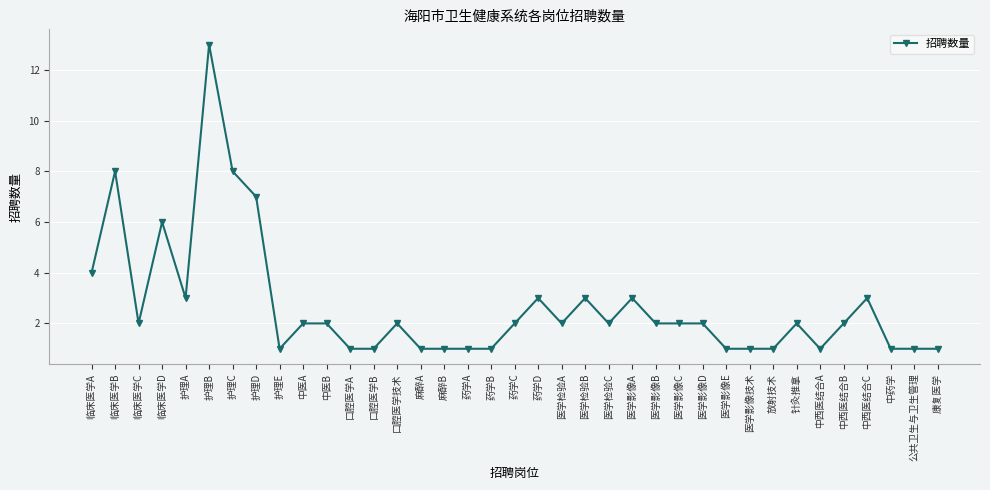

Reading left to right, transcribe all the data shown in this chart.

临床医学A=4	临床医学B=8	临床医学C=2	临床医学D=6	护理A=3	护理B=13	护理C=8	护理D=7	护理E=1	中医A=2	中医B=2	口腔医学A=1	口腔医学B=1	口腔医学技术=2	麻醉A=1	麻醉B=1	药学A=1	药学B=1	药学C=2	药学D=3	医学检验A=2	医学检验B=3	医学检验C=2	医学影像A=3	医学影像B=2	医学影像C=2	医学影像D=2	医学影像E=1	医学影像技术=1	放射技术=1	针灸推拿=2	中西医结合A=1	中西医结合B=2	中西医结合C=3	中药学=1	公共卫生与卫生管理=1	康复医学=1